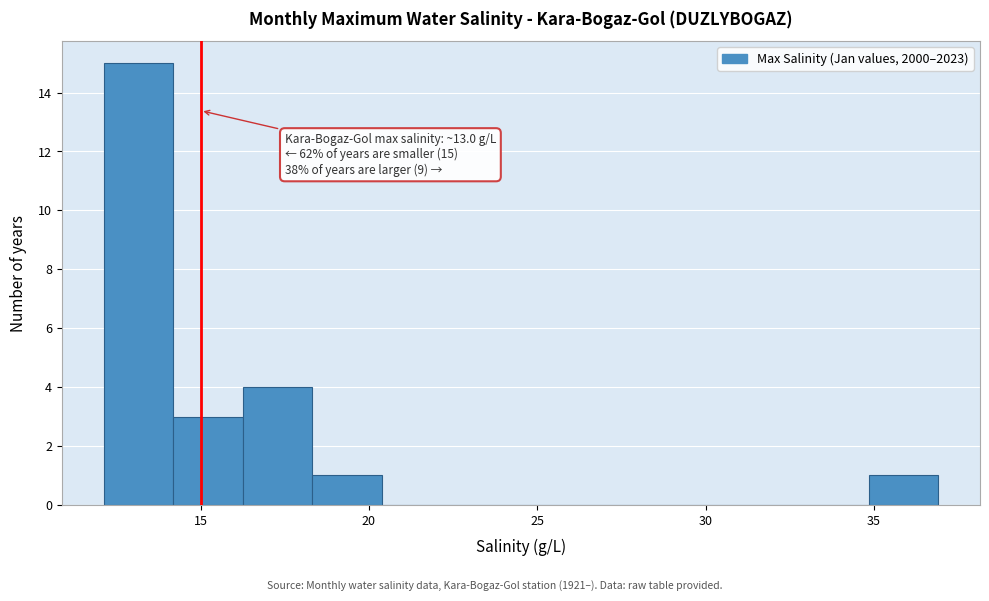

Over which range of the x-axis is the bar tallest?

12.0 to 14.0